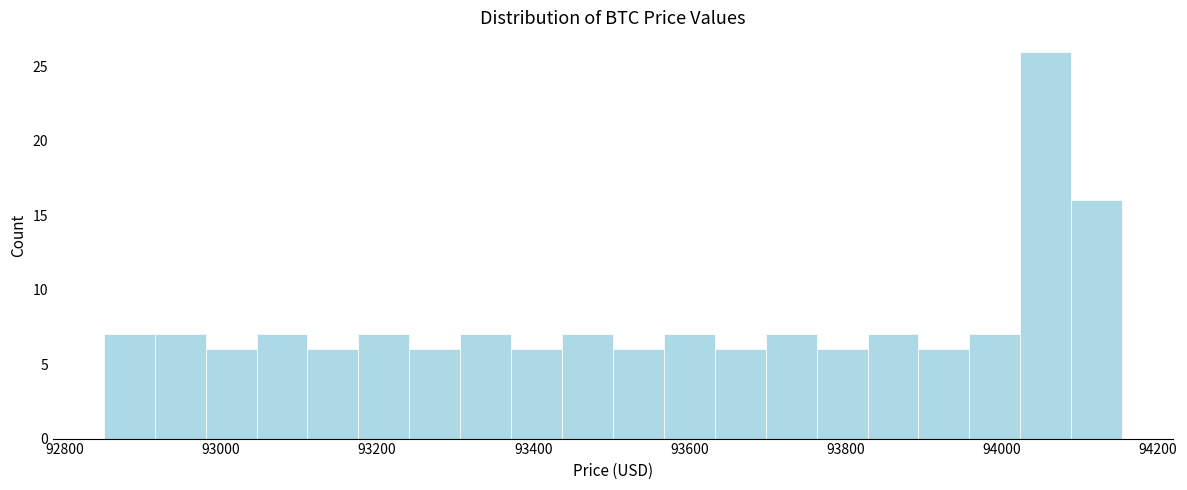

Around what value on the x-axis is the tallest bar? Give the approximate position of its centre, as read against the axis.

94060